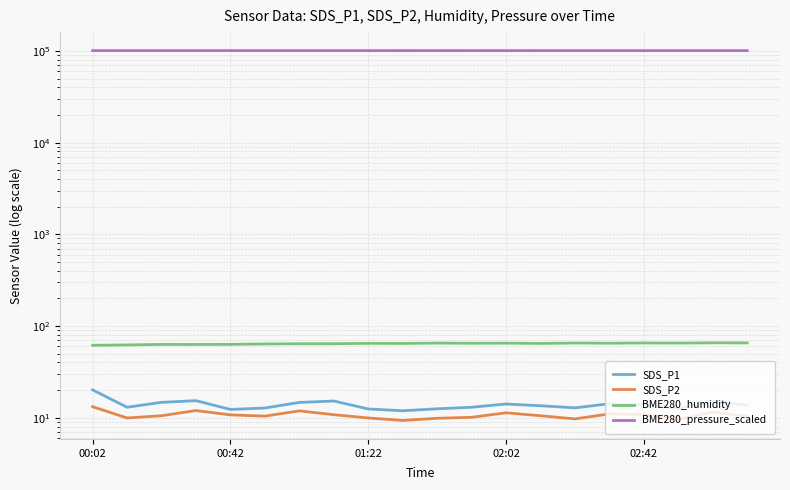

Is the value of SDS_P1 at 5 greater than the value of SDS_P2 at 9?

Yes